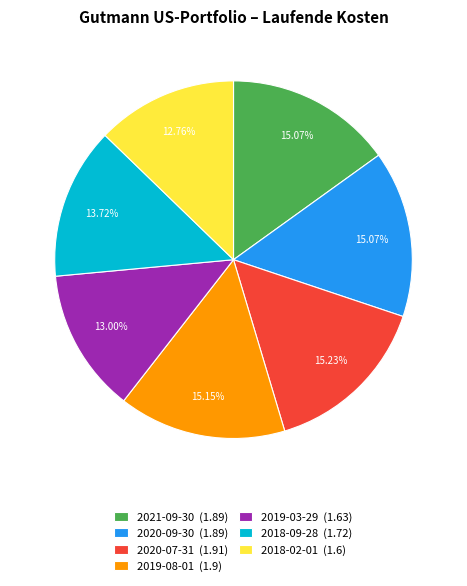

Does 2020-09-30 account for over 50% of the chart?

No